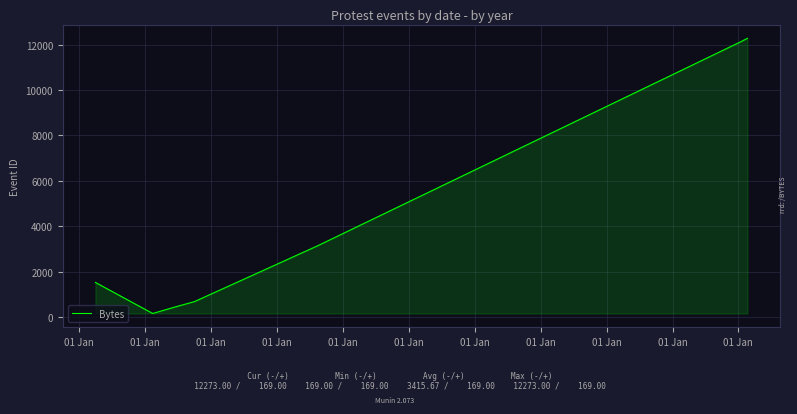

What is the approximate value at 01 Jan, to the nearest 100?

700